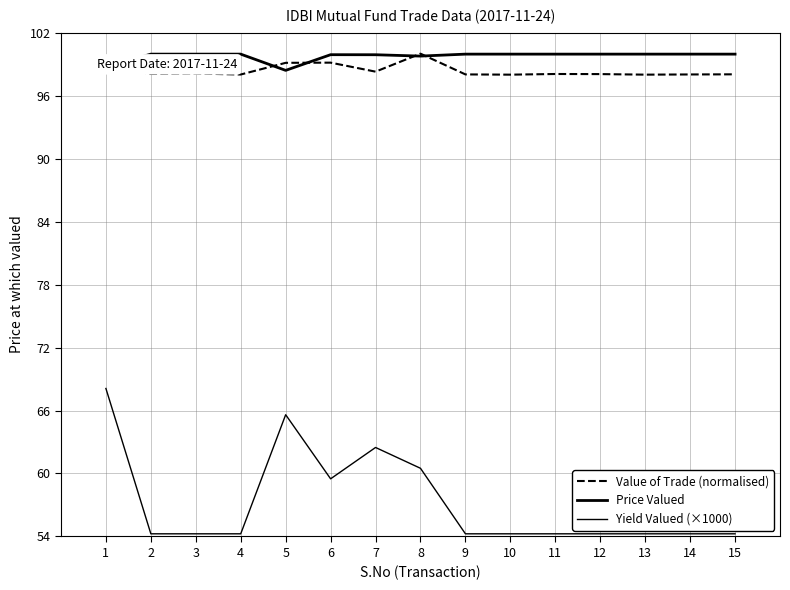

Does the chart display data point markers on the line(s)?

No